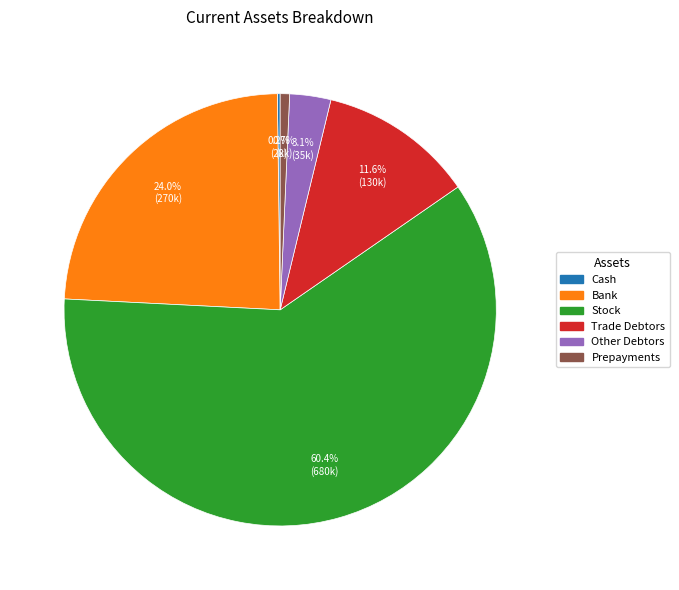

Which category has the biggest portion of the pie?

Stock